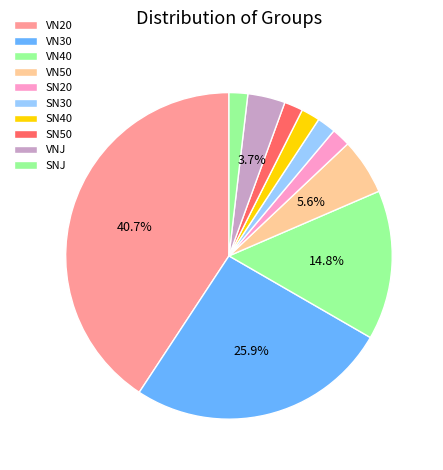

To the nearest percent, what is the difference between the largest and smallest slice percentages?

39%